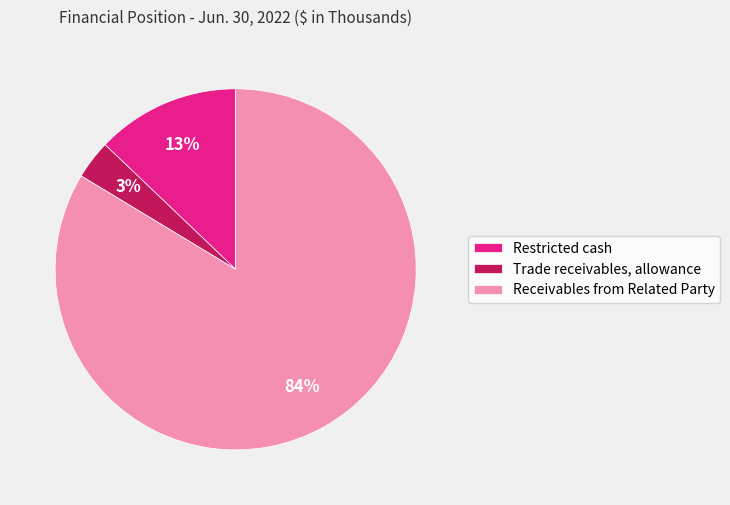

How many segments does this pie chart have?

3